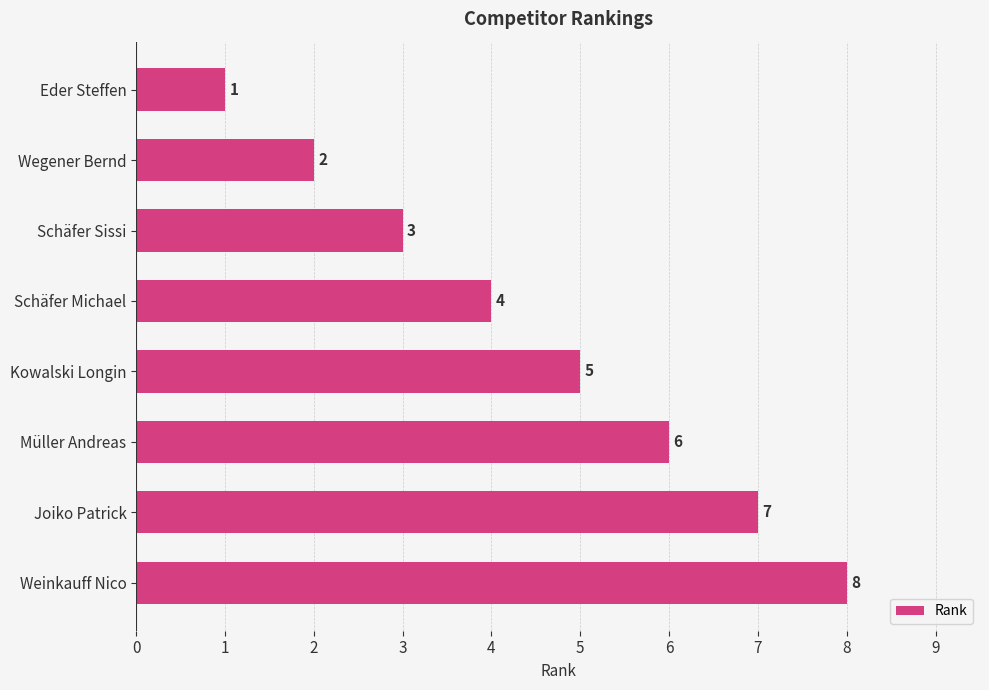

True or false: the data shows 6 at Müller Andreas.

True